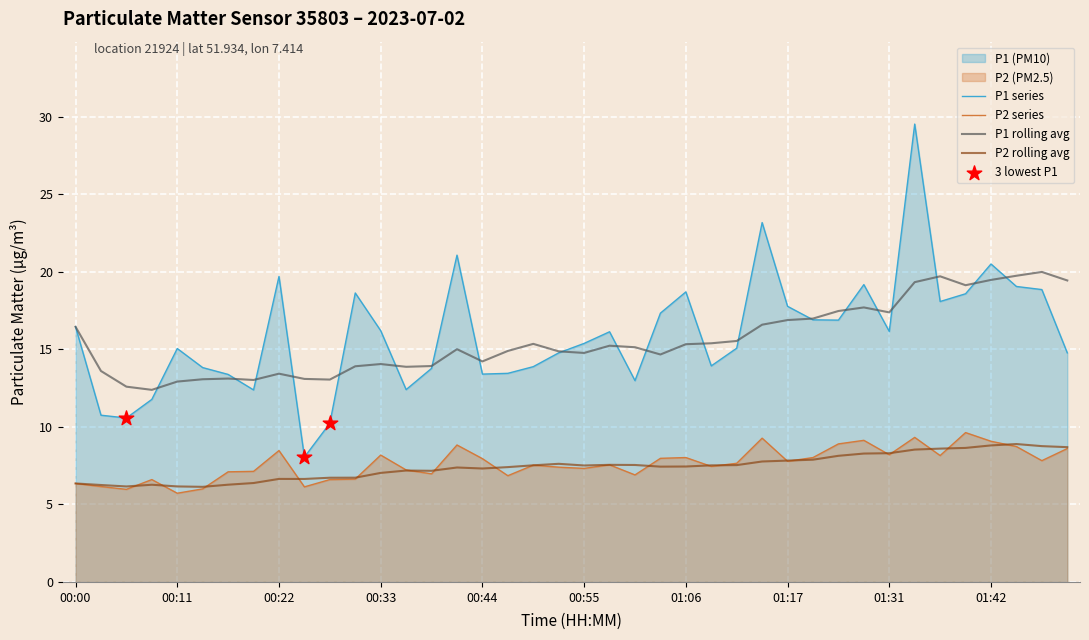

Which series has the largest Y range (max minus min)?

P1